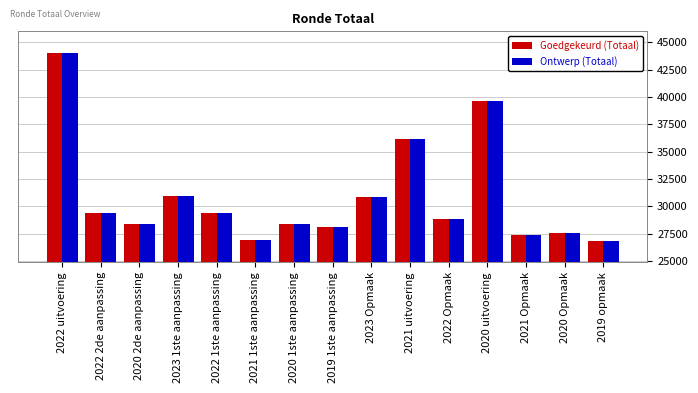

What is the highest value of the Ontwerp (Totaal) series?

44012